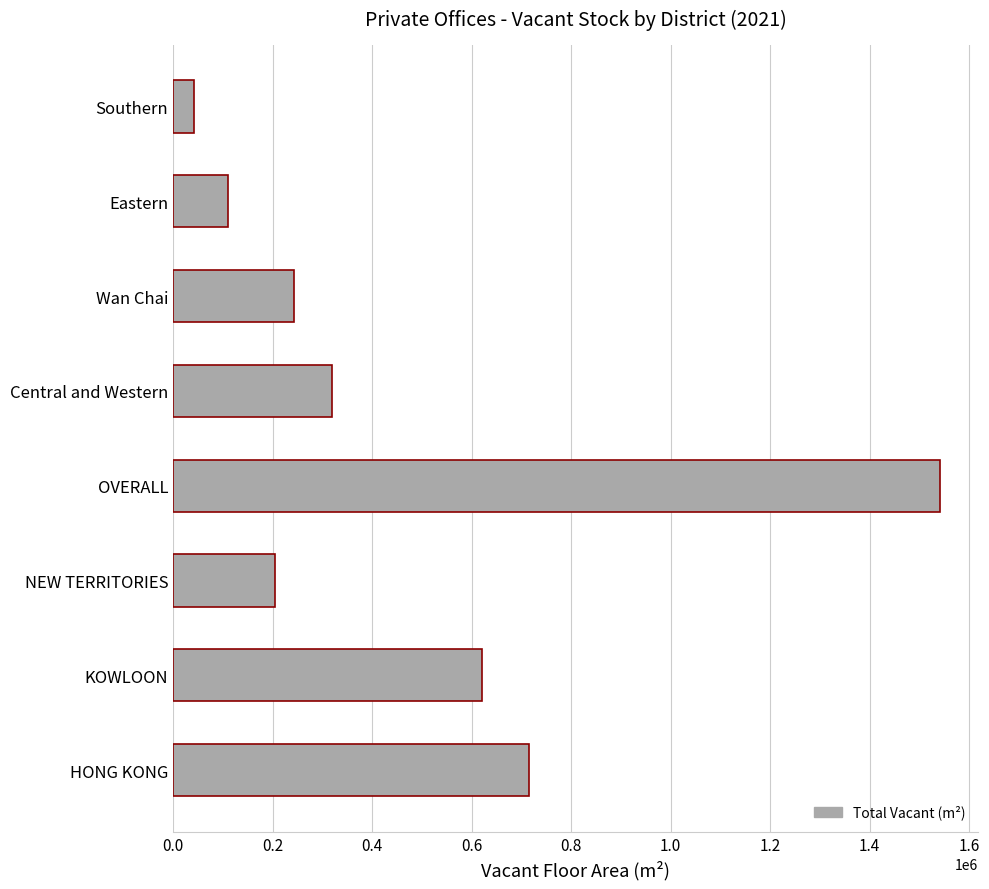

What is the maximum value shown in the chart?

1541000